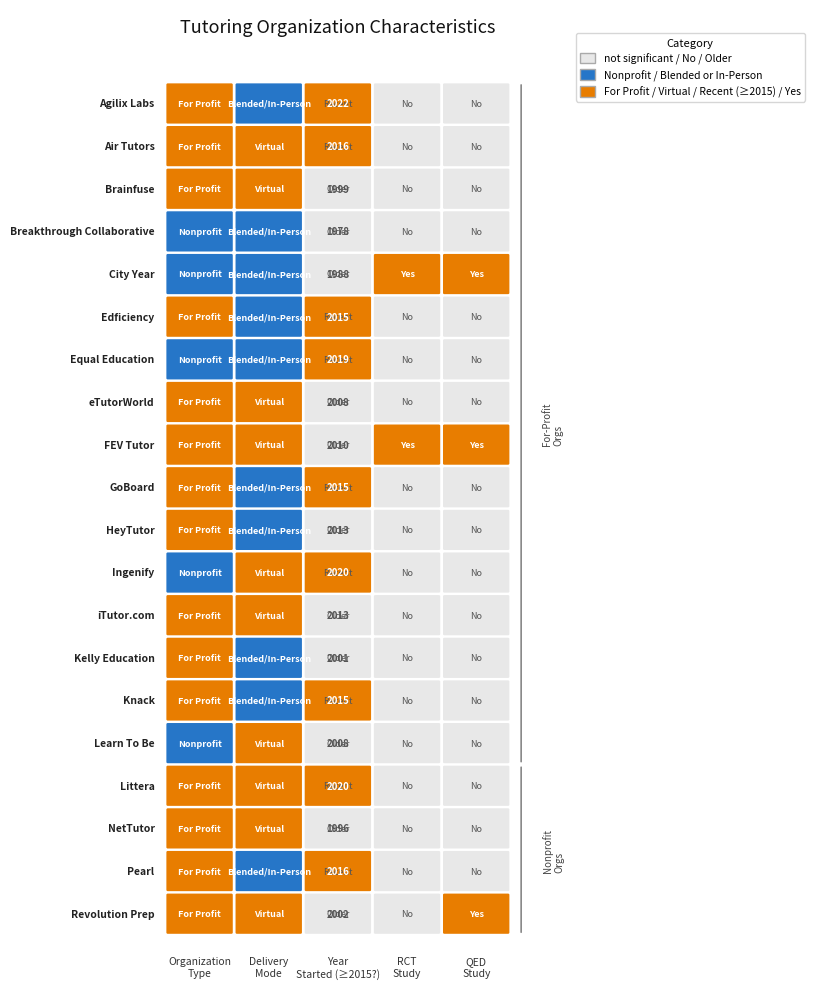

True or false: year_started has a value of 583 at 9.

False